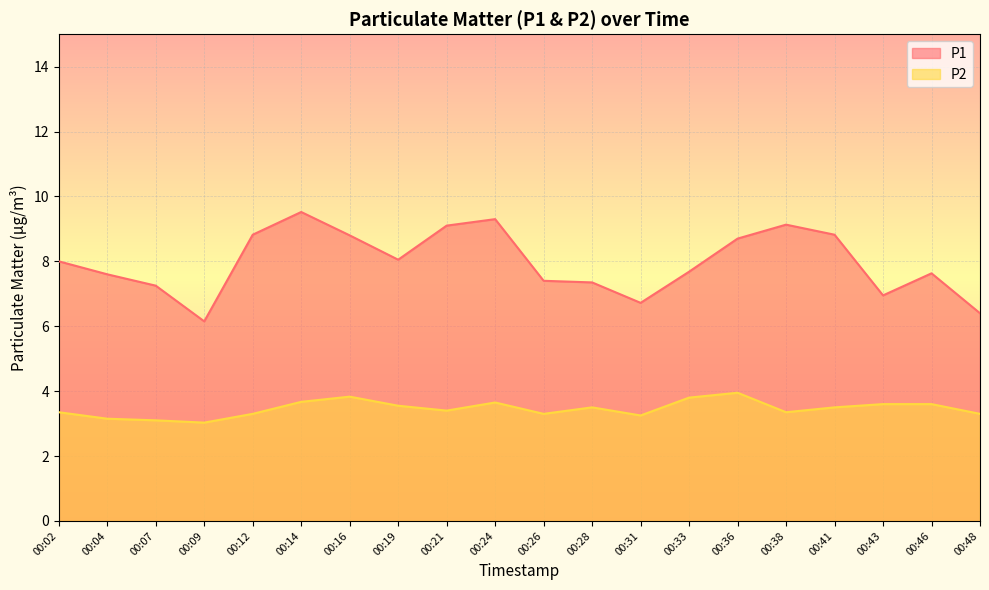

How many lines are shown in the chart?

2